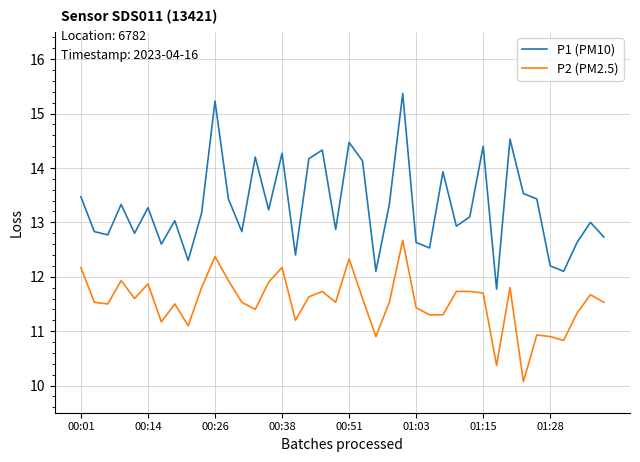

Rank the series by their maximum value, from lowest to highest.

P2 (PM2.5), P1 (PM10)